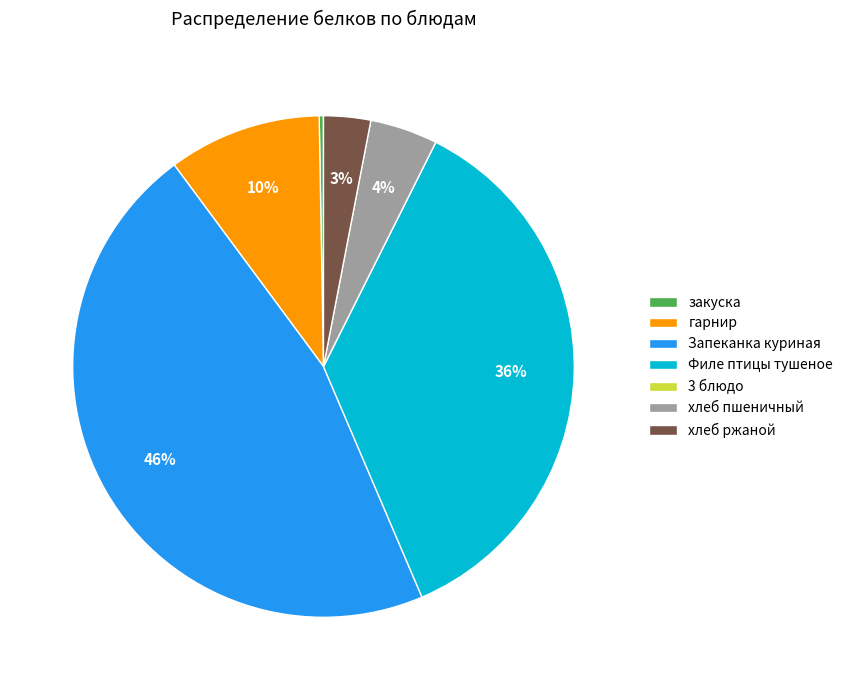

Is there a majority slice in this chart?

No